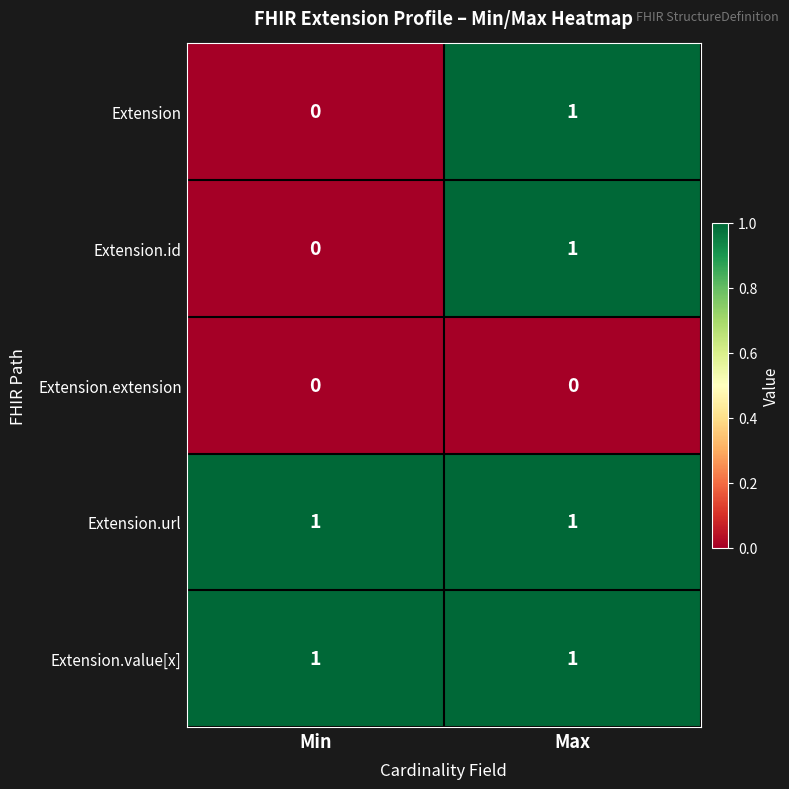

At which category is the sum across all series the highest?

Max